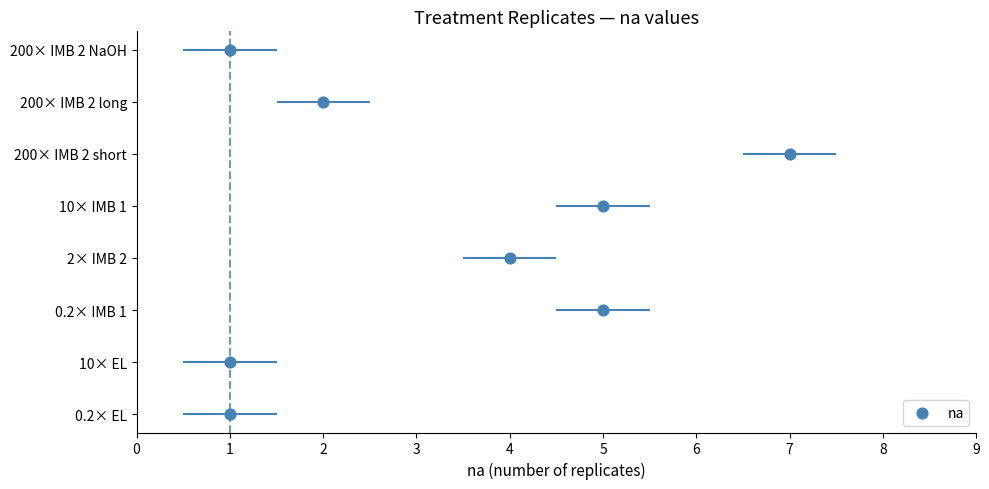

What is the change in value from 2 to 1?

+1